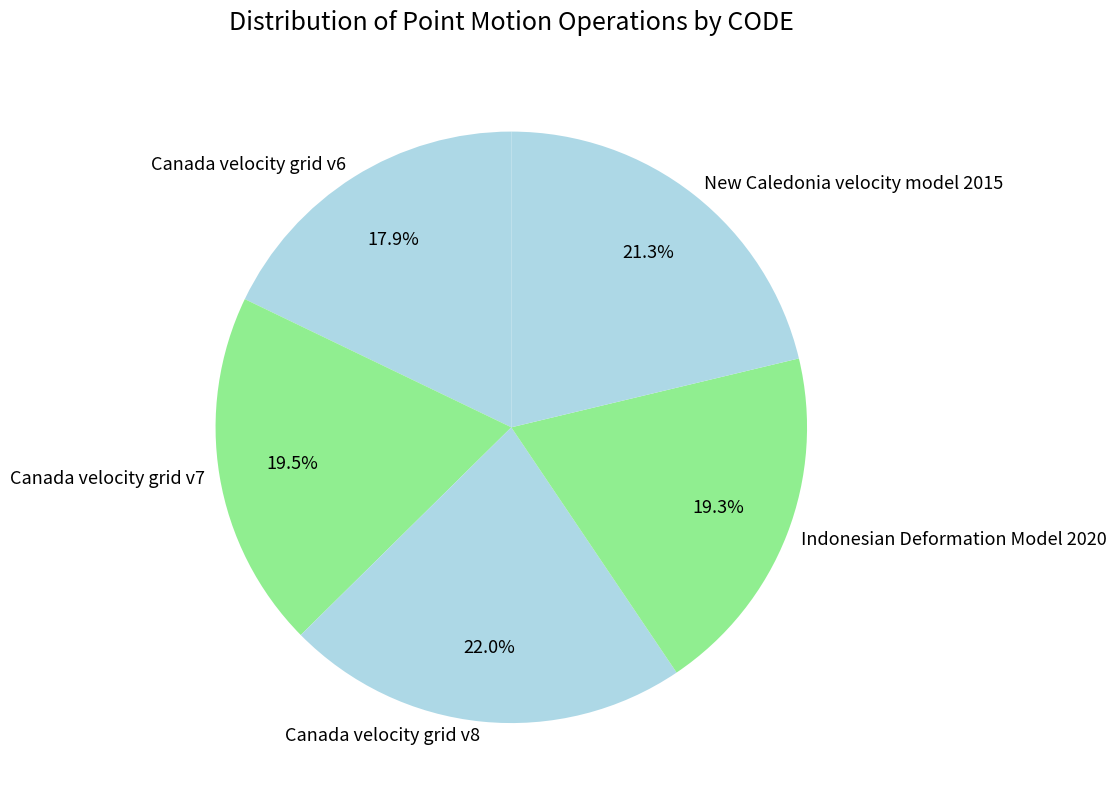

To the nearest percent, what is the difference between the largest and smallest slice percentages?

4%